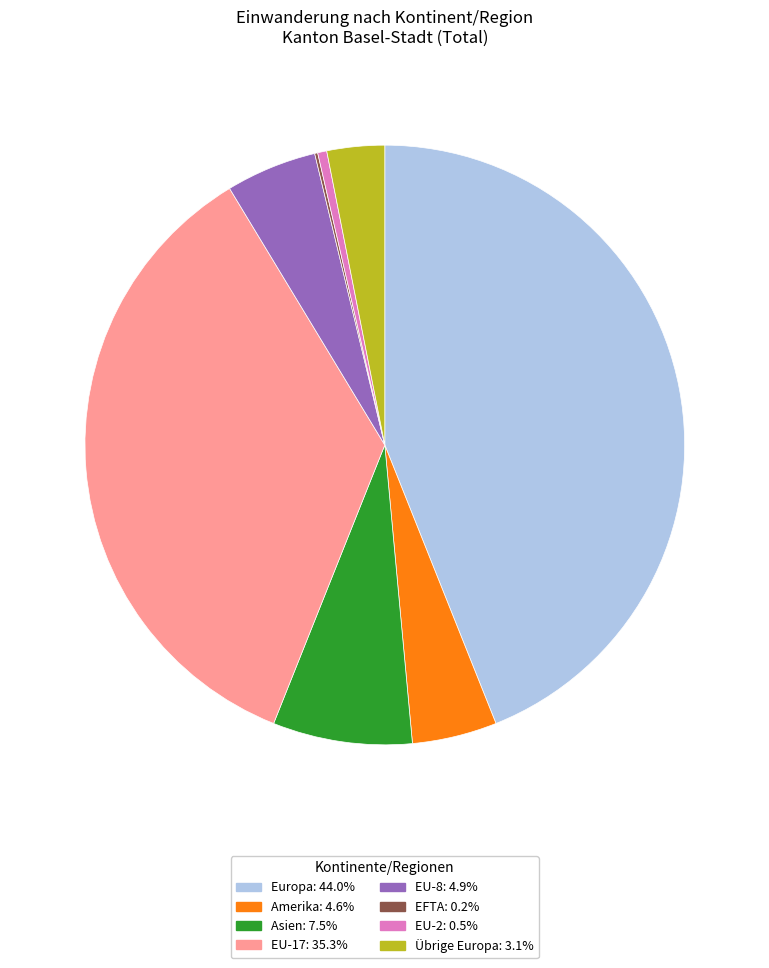

Does any single category account for the majority?

No